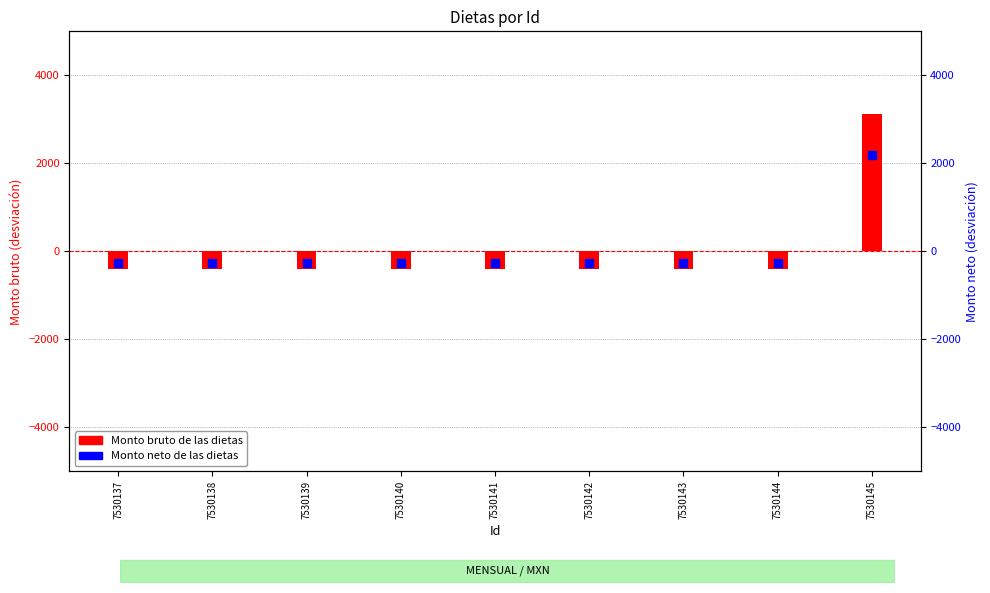

Which series contains the lowest Y value?

Monto bruto de las dietas